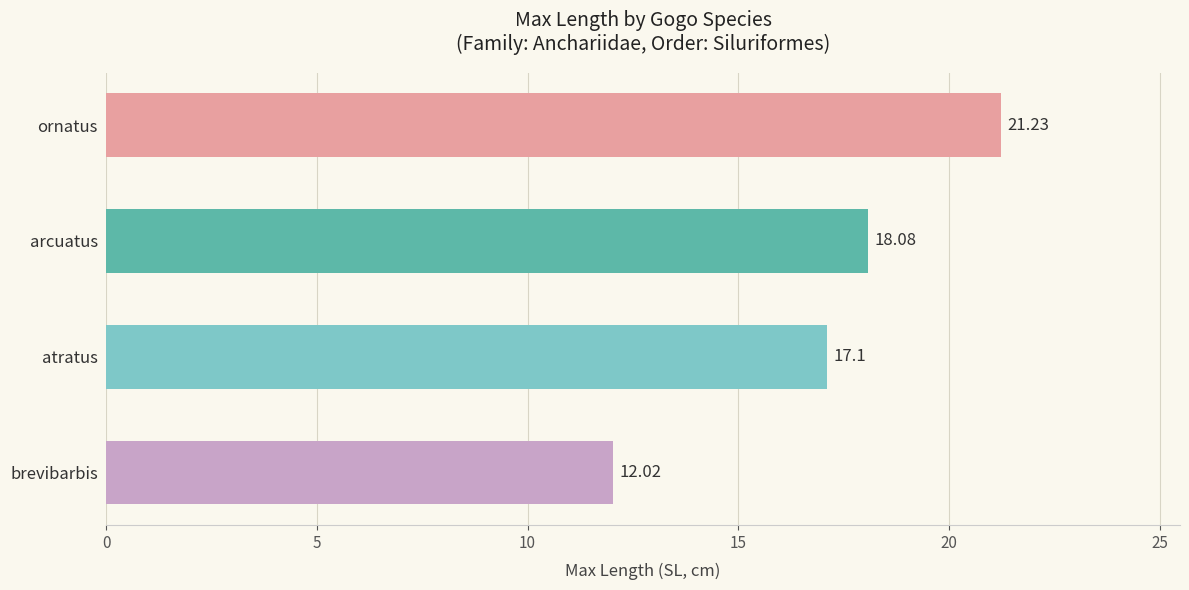

List the labels in order of value, smallest first.

brevibarbis, atratus, arcuatus, ornatus